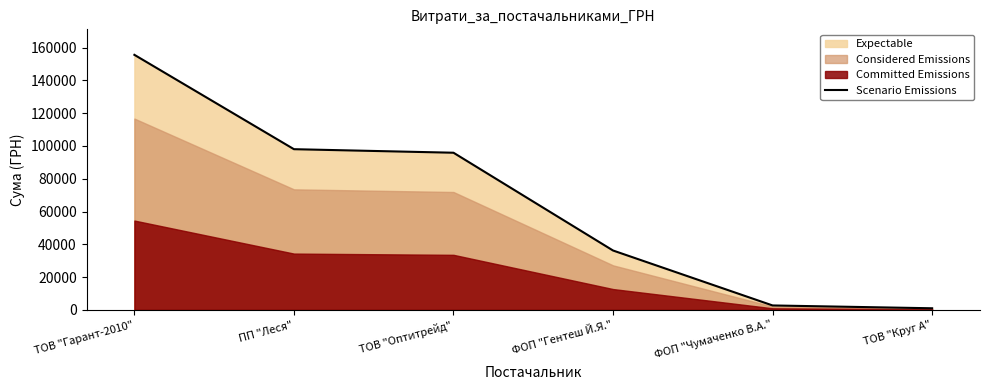

Does the chart have visible grid lines?

No